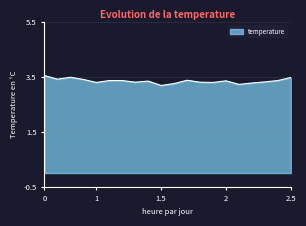

What is the difference between the maximum and minimum values?

0.4